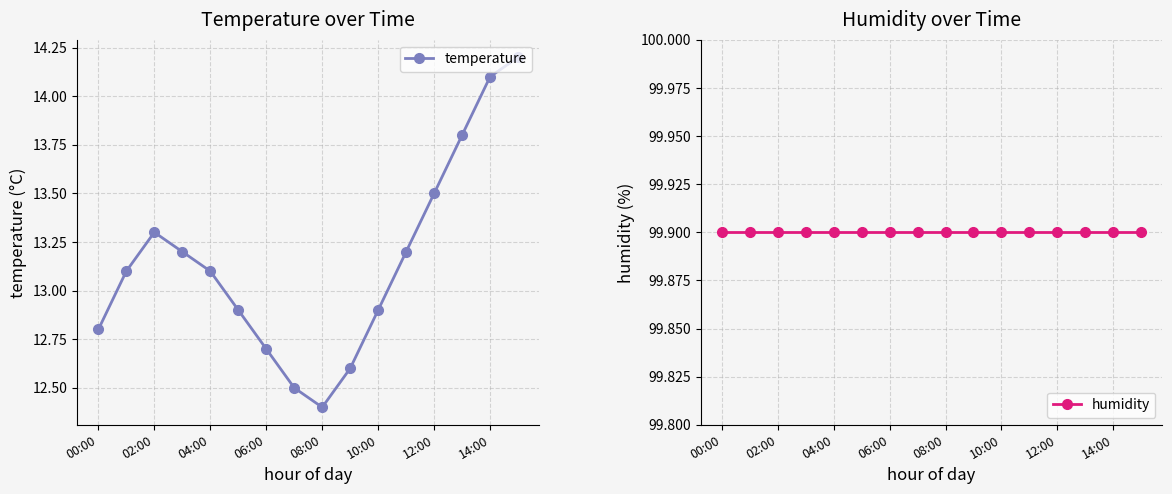

At which category does temperature reach its first local peak?

02:00